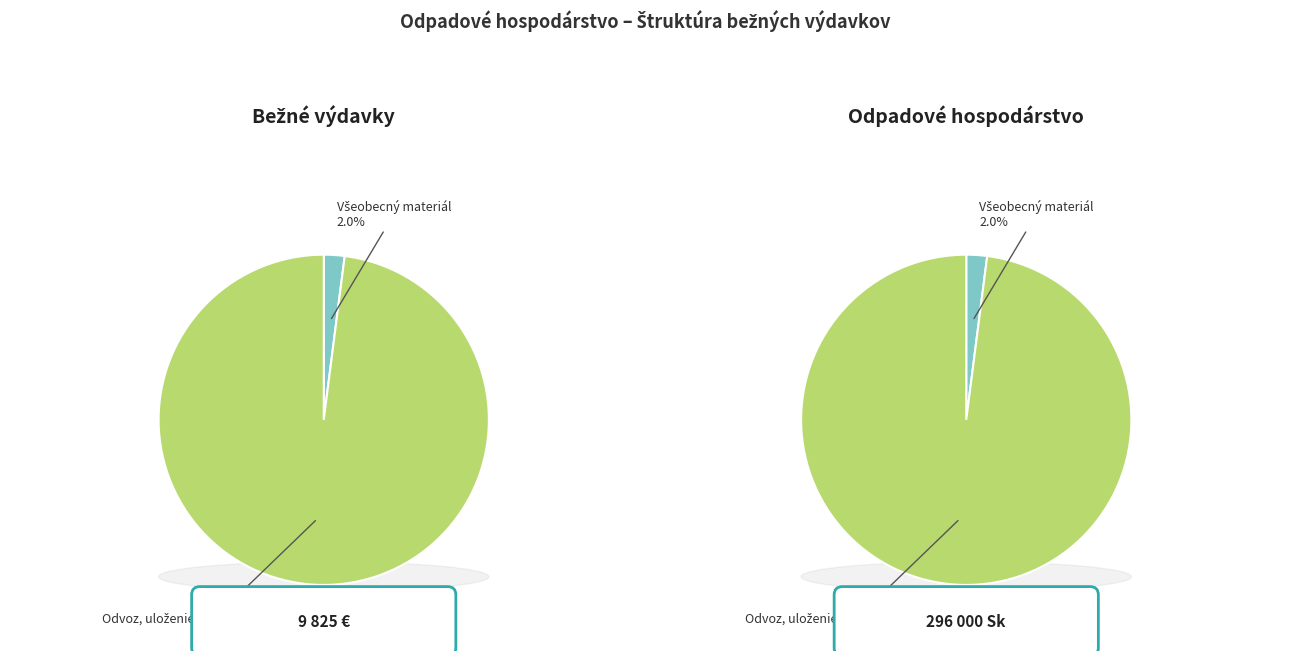

Count the number of slices in the pie.

2